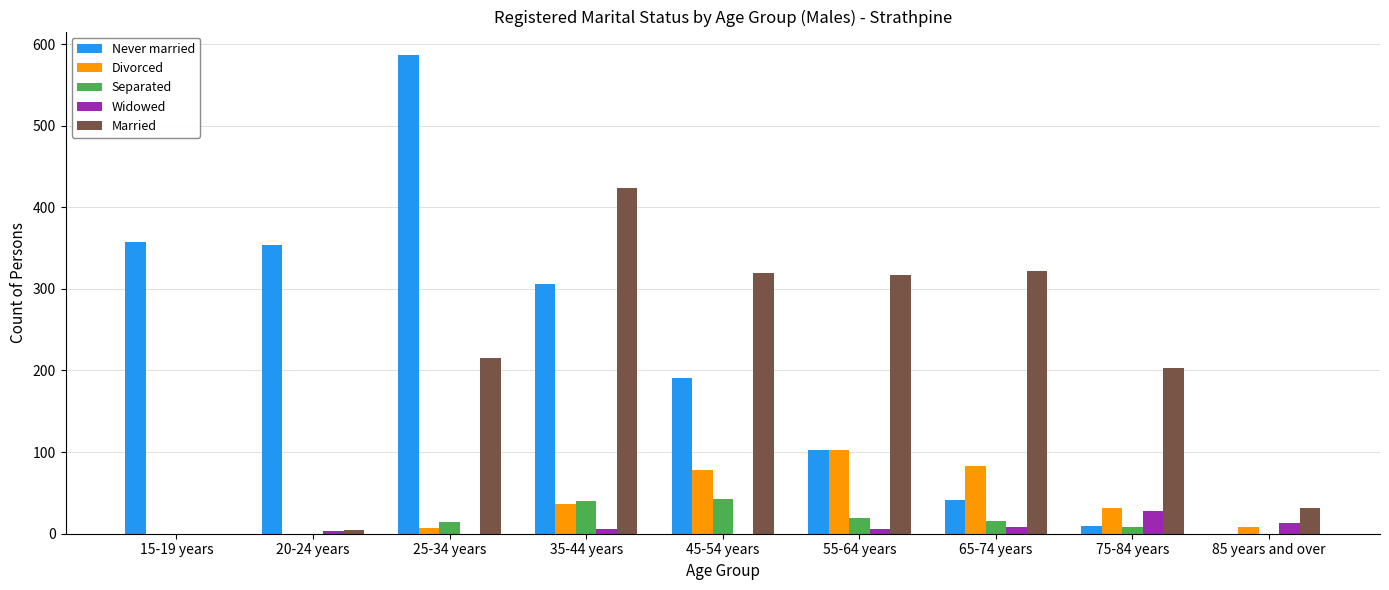

Which series has the widest spread of values?

Never married